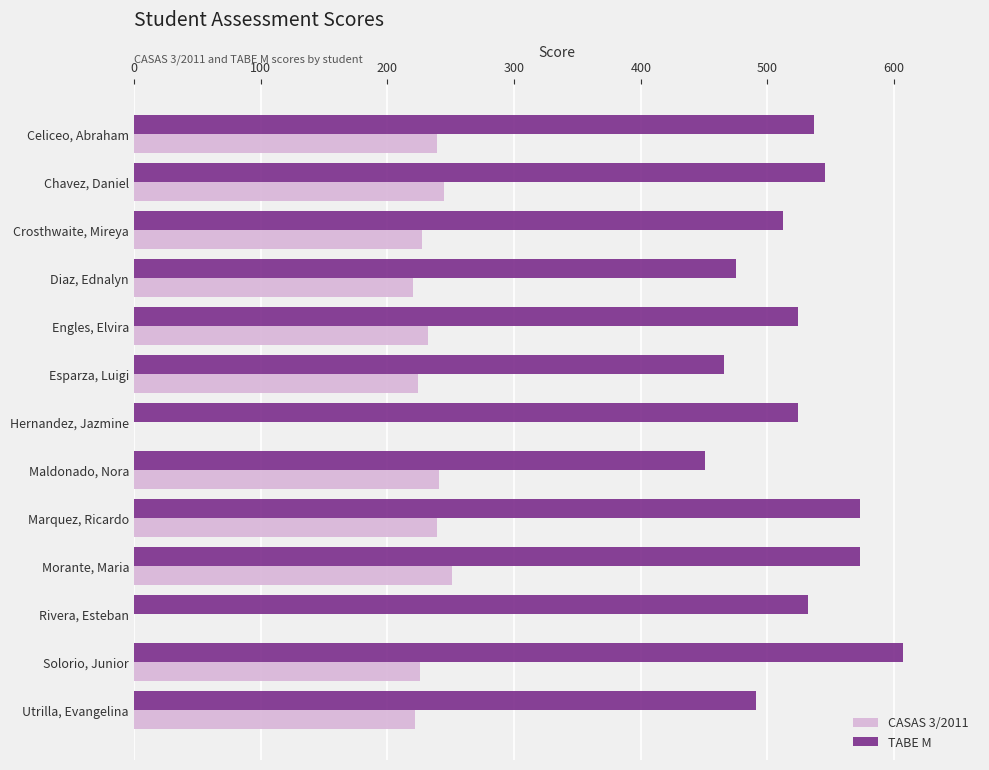

Is the value of CASAS 3/2011 at Rivera, Esteban greater than the value of TABE M at Esparza, Luigi?

No